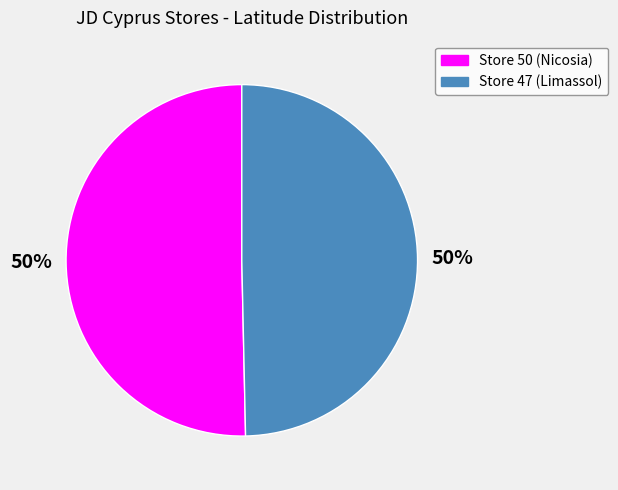

Combined, do Store 47 (Limassol) and Store 50 (Nicosia) account for over 50%?

Yes